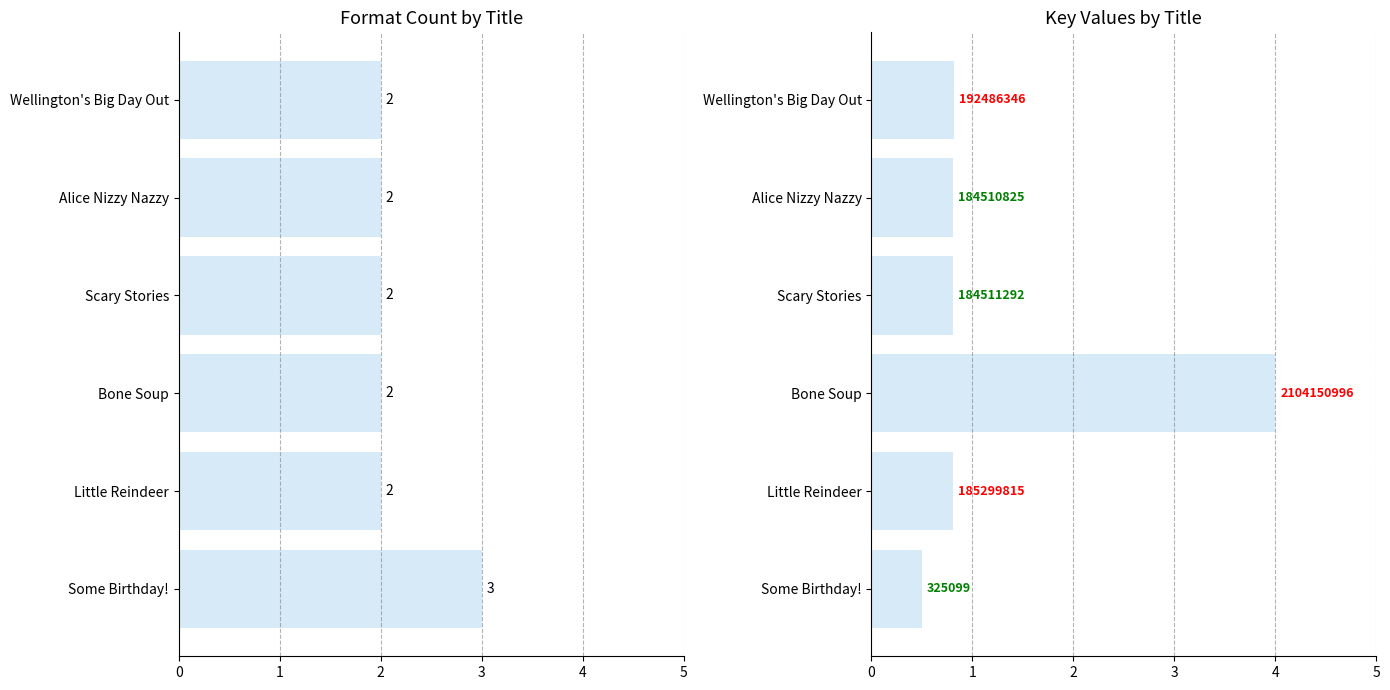

The value of Key (normalized) at 0 is 1.2. True or false?

False